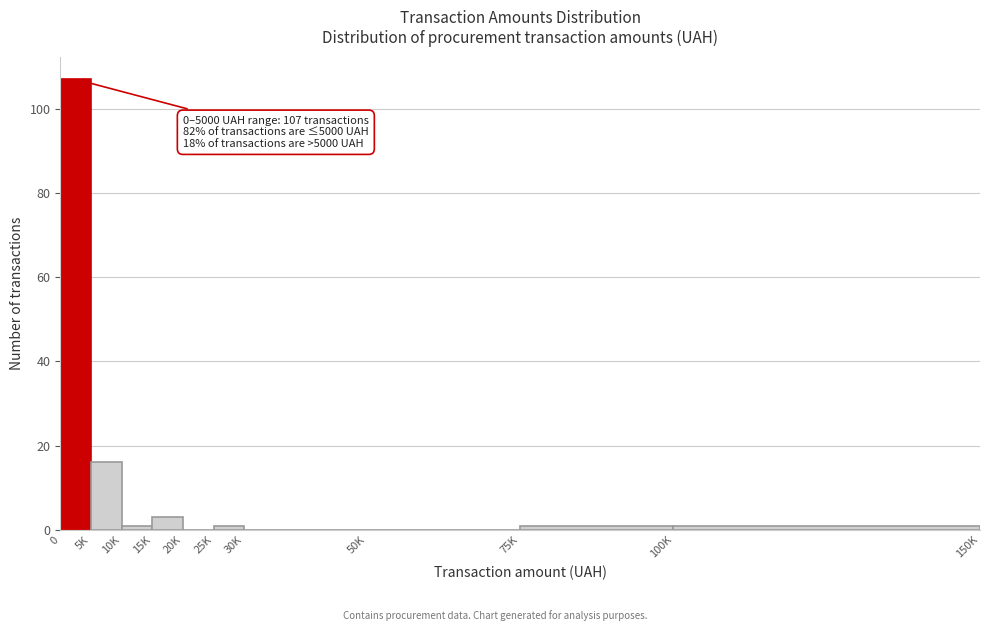

Reading right to left, list all the values displayed in this chart.

100K=1	75K=1	50K=0	30K=0	25K=1	20K=0	15K=3	10K=1	5K=16	0=107